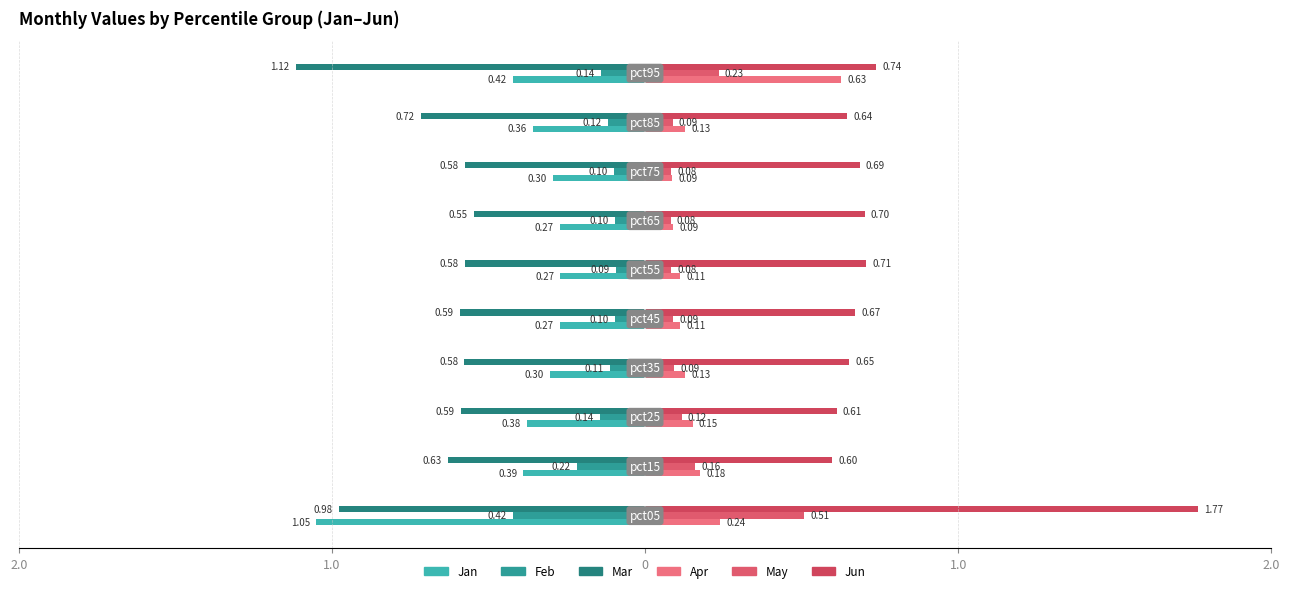

What is the sum of all Jun values?

7.8